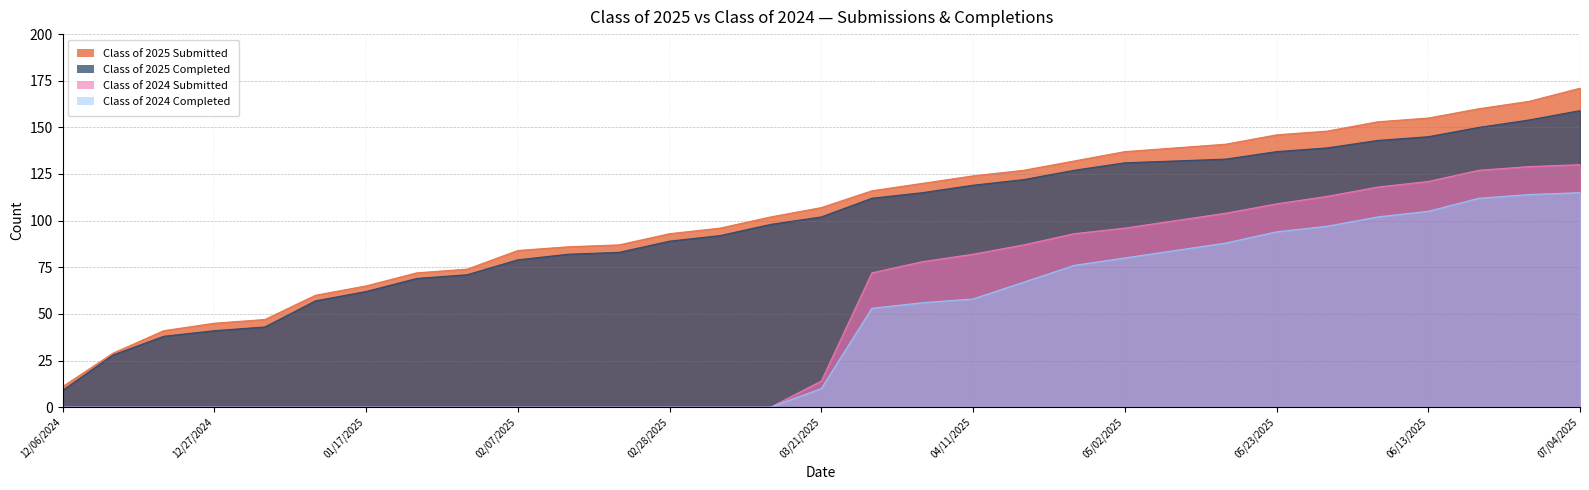

Rank the series at 01/24/2025 from highest to lowest value.

Class of 2025 Submitted, Class of 2025 Completed, Class of 2024 Submitted, Class of 2024 Completed